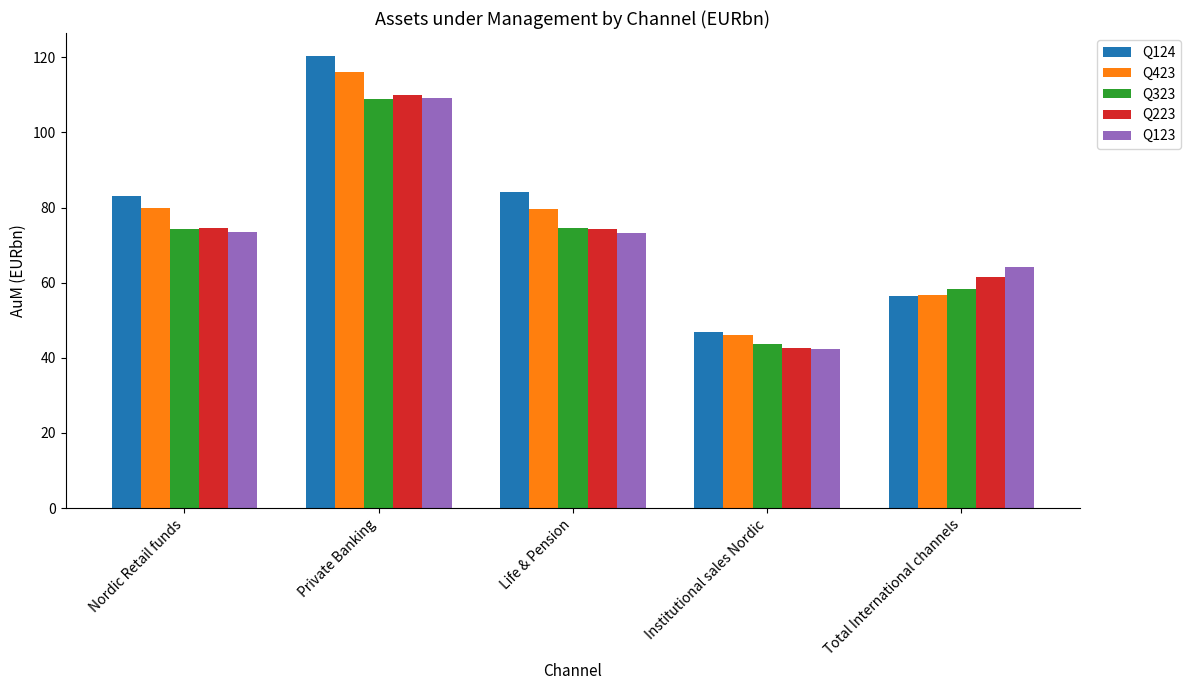

What is the difference between the second highest and second lowest values in the Q123 series?

9.2